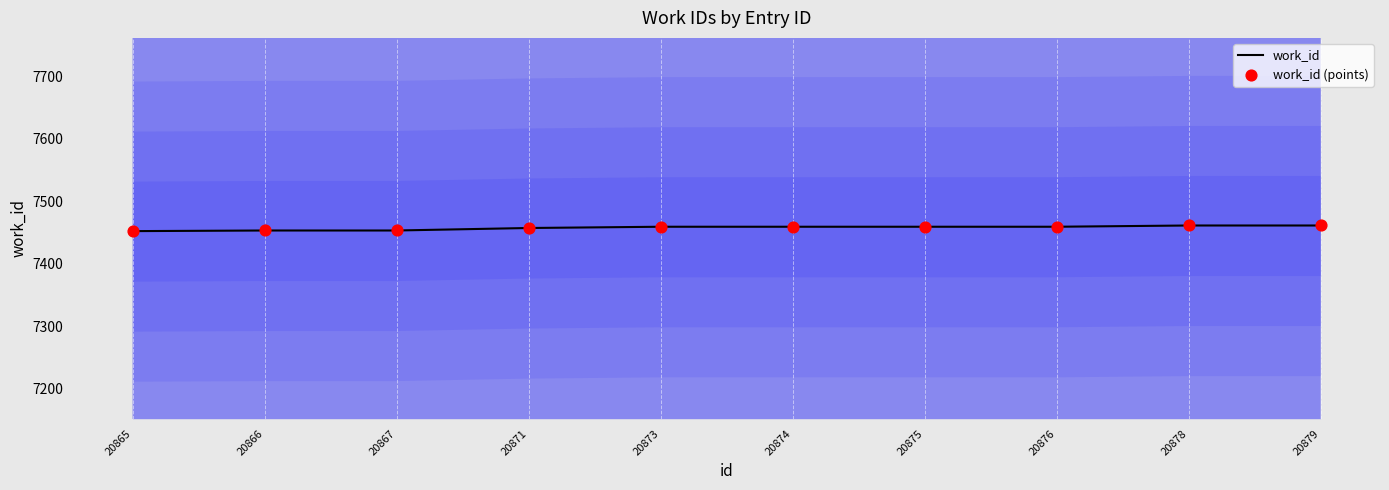

Which series has the largest Y range (max minus min)?

work_id